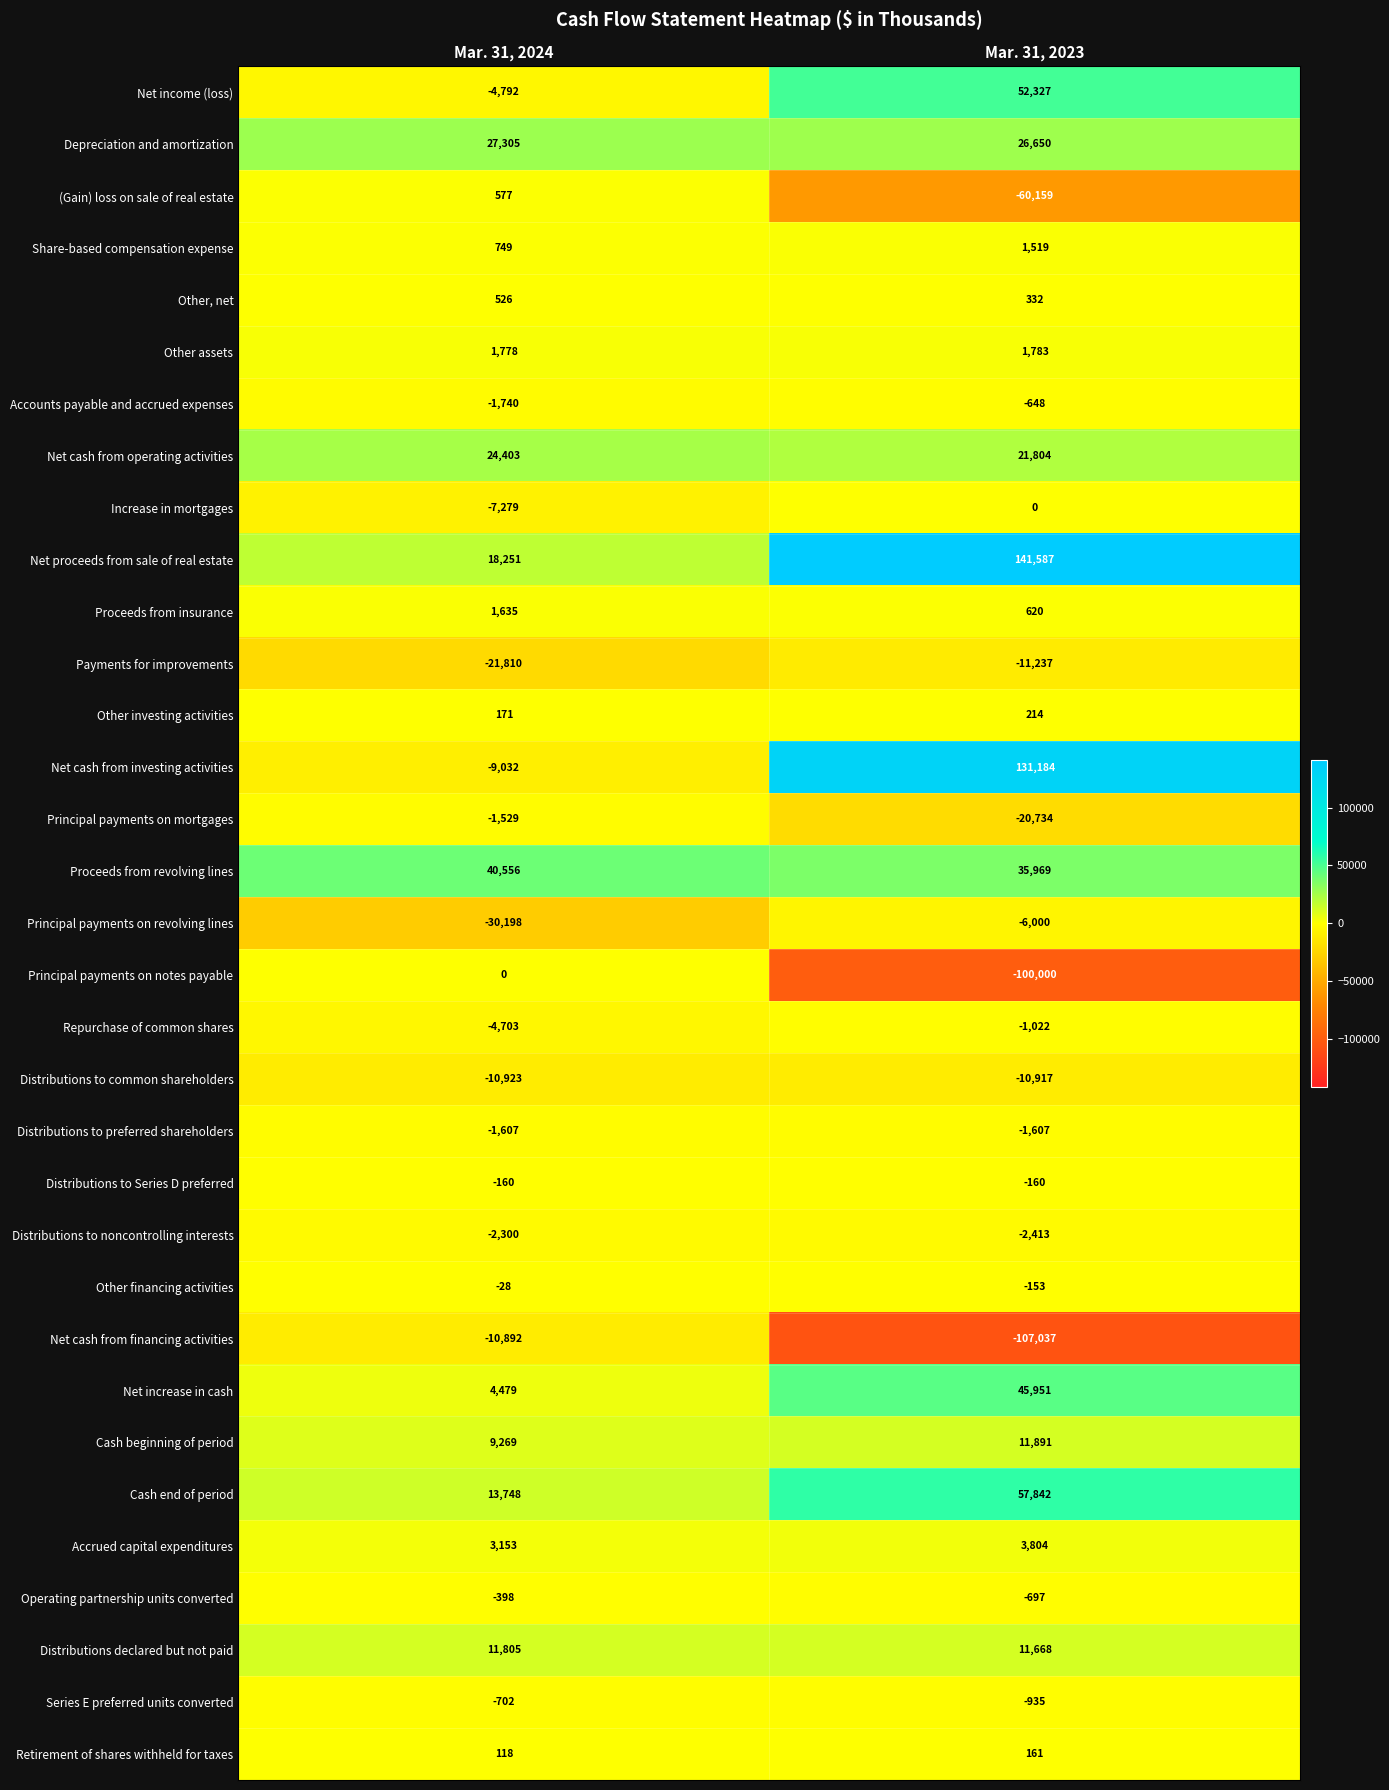

What is the average value of the Other, net series?

429